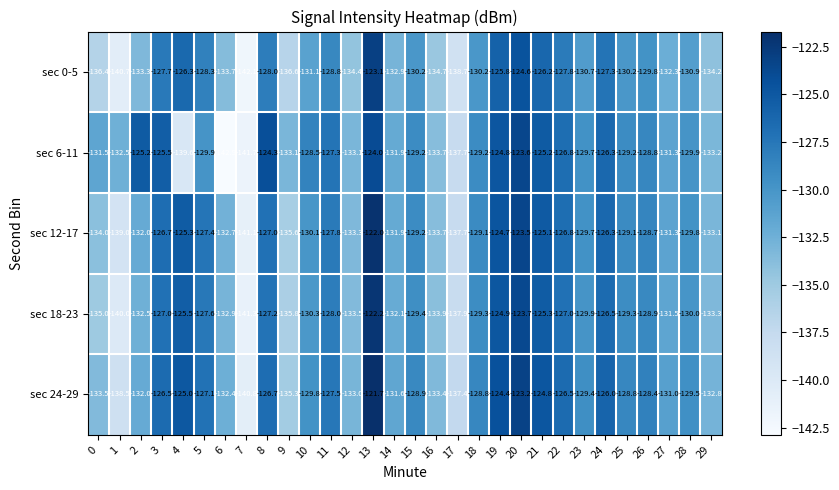

What is the sum of all sec 6-11 values?

-3909.6